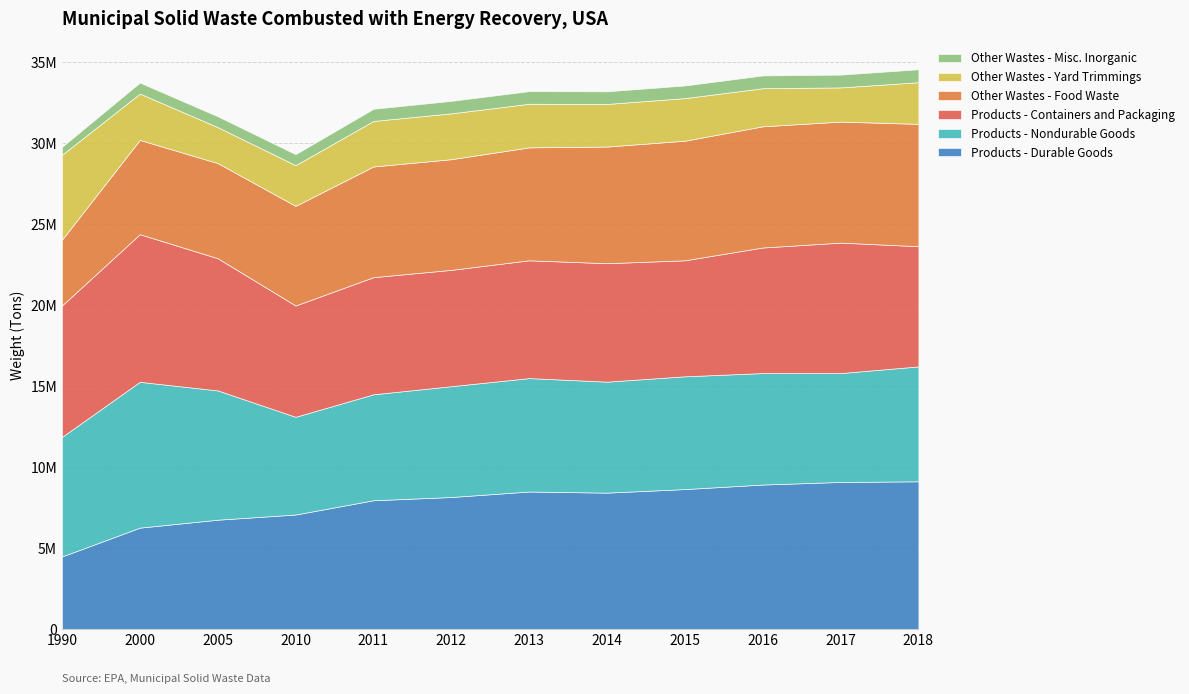

Reading left to right, list all the values displayed in this chart.

Products - Durable Goods: 1990=4480000	2000=6260000	2005=6750000	2010=7070000	2011=7950000	2012=8150000	2013=8490000	2014=8420000	2015=8640000	2016=8920000	2017=9080000	2018=9120000
Products - Nondurable Goods: 1990=7380000	2000=9000000	2005=7980000	2010=6030000	2011=6540000	2012=6840000	2013=7000000	2014=6850000	2015=6960000	2016=6880000	2017=6720000	2018=7090000
Products - Containers and Packaging: 1990=8110000	2000=9110000	2005=8160000	2010=6870000	2011=7230000	2012=7180000	2013=7270000	2014=7310000	2015=7160000	2016=7750000	2017=8050000	2018=7420000
Other Wastes - Food Waste: 1990=4060000	2000=5820000	2005=5870000	2010=6150000	2011=6830000	2012=6830000	2013=6970000	2014=7200000	2015=7380000	2016=7480000	2017=7470000	2018=7550000
Other Wastes - Yard Trimmings: 1990=5240000	2000=2860000	2005=2220000	2010=2510000	2011=2810000	2012=2830000	2013=2690000	2014=2630000	2015=2630000	2016=2350000	2017=2110000	2018=2570000
Other Wastes - Misc. Inorganic: 1990=490000	2000=680000	2005=670000	2010=680000	2011=750000	2012=770000	2013=780000	2014=780000	2015=780000	2016=790000	2017=790000	2018=800000